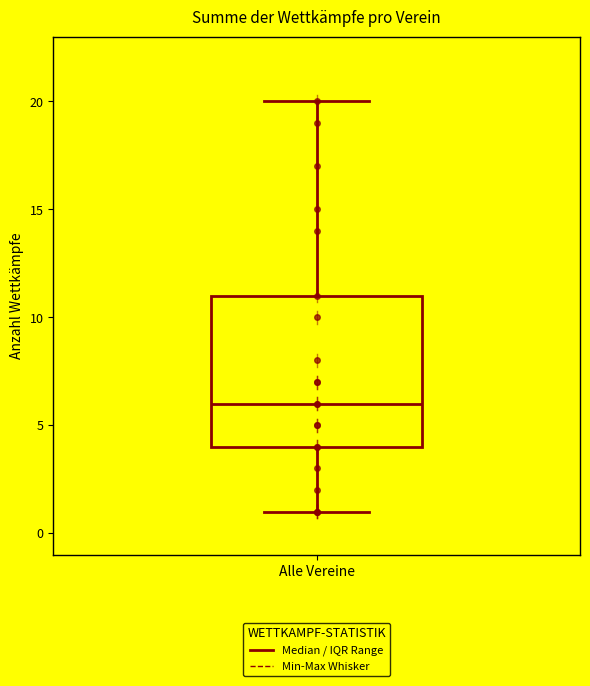

Transcribe this box plot: give where the median line is, the range the box spans, and where the two whiskers end, as read against the y-axis. The values are not printed on the chart, so give them approximately, as read against the axis.

median 6, box 4 to 11, whiskers 1 to 20